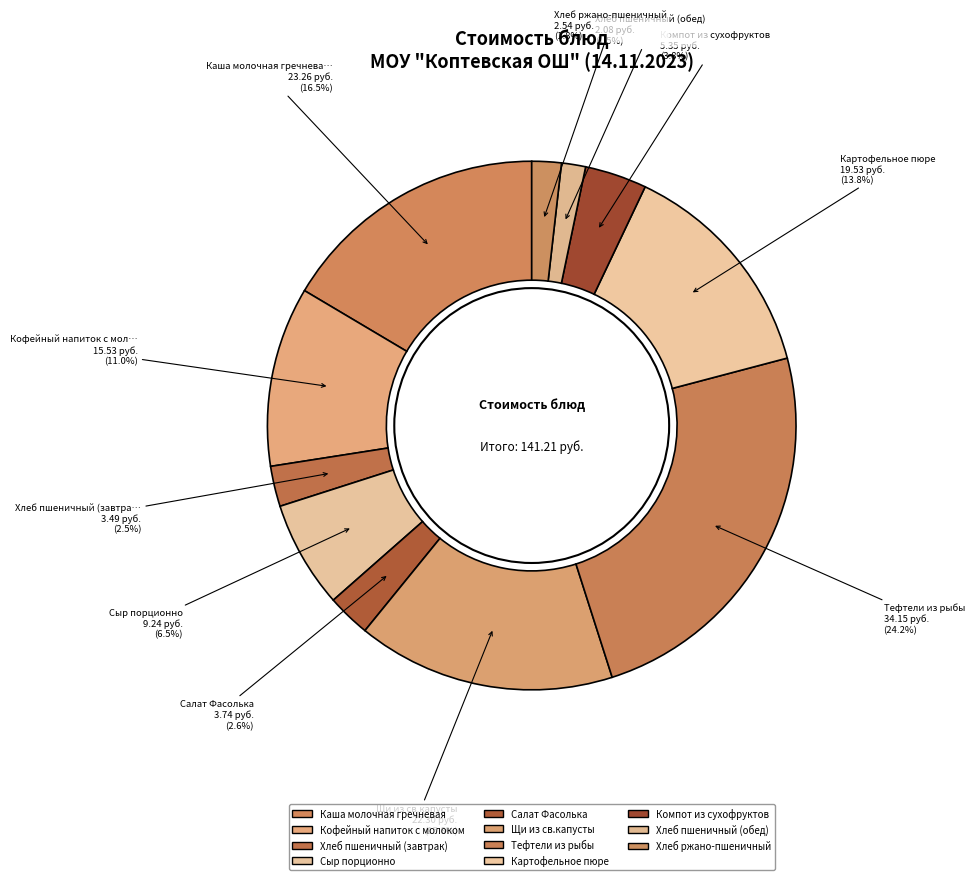

Approximately how many times larger is the value at Хлеб пшеничный (завтрак) compared to Щи из св.капусты?

0.2